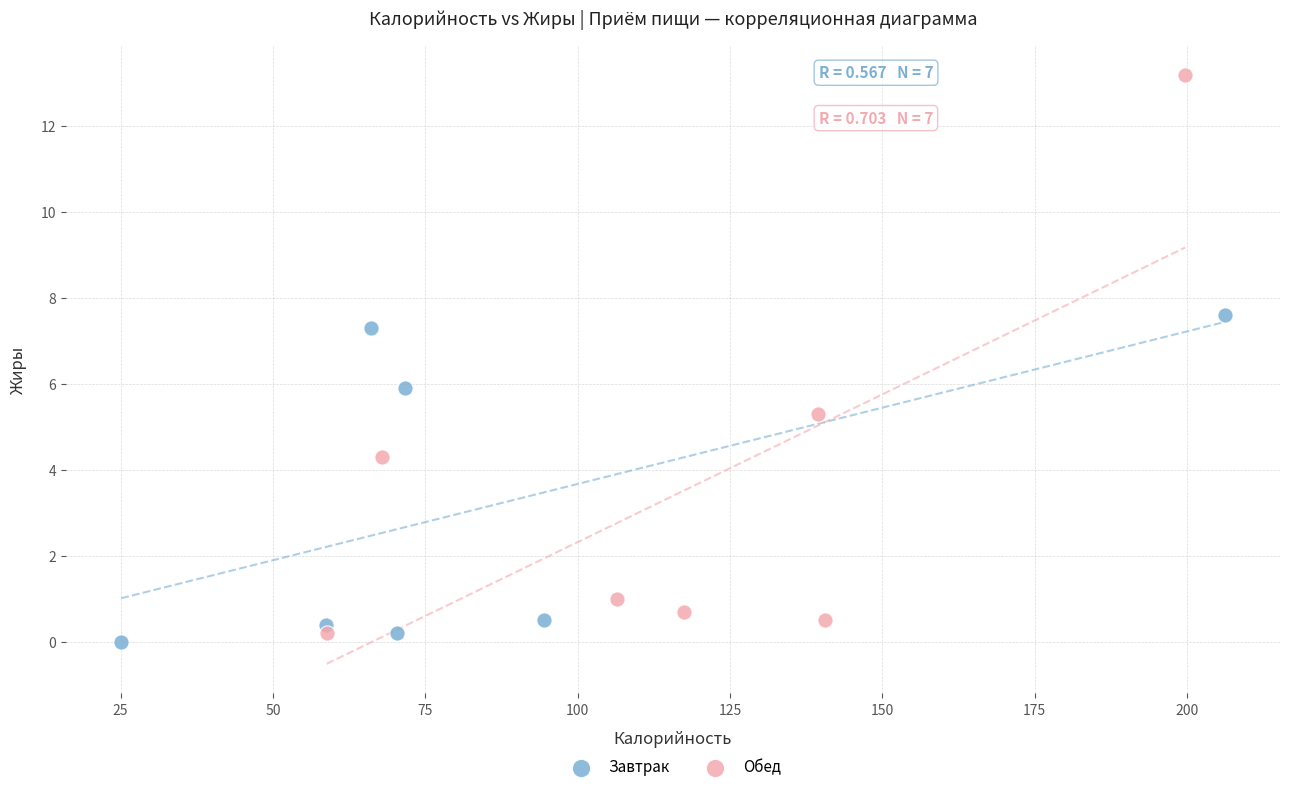

Which series reaches the maximum Y coordinate?

Обед